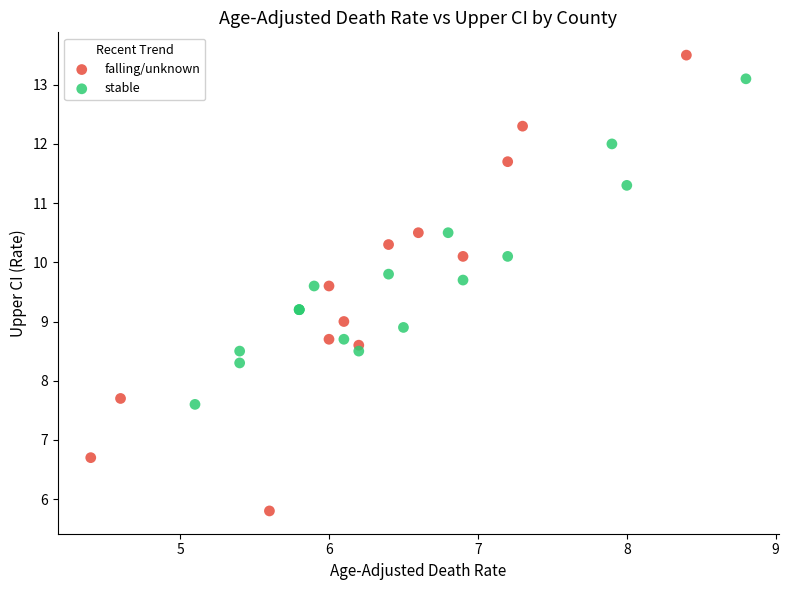

Which series reaches the minimum Y coordinate?

falling/unknown